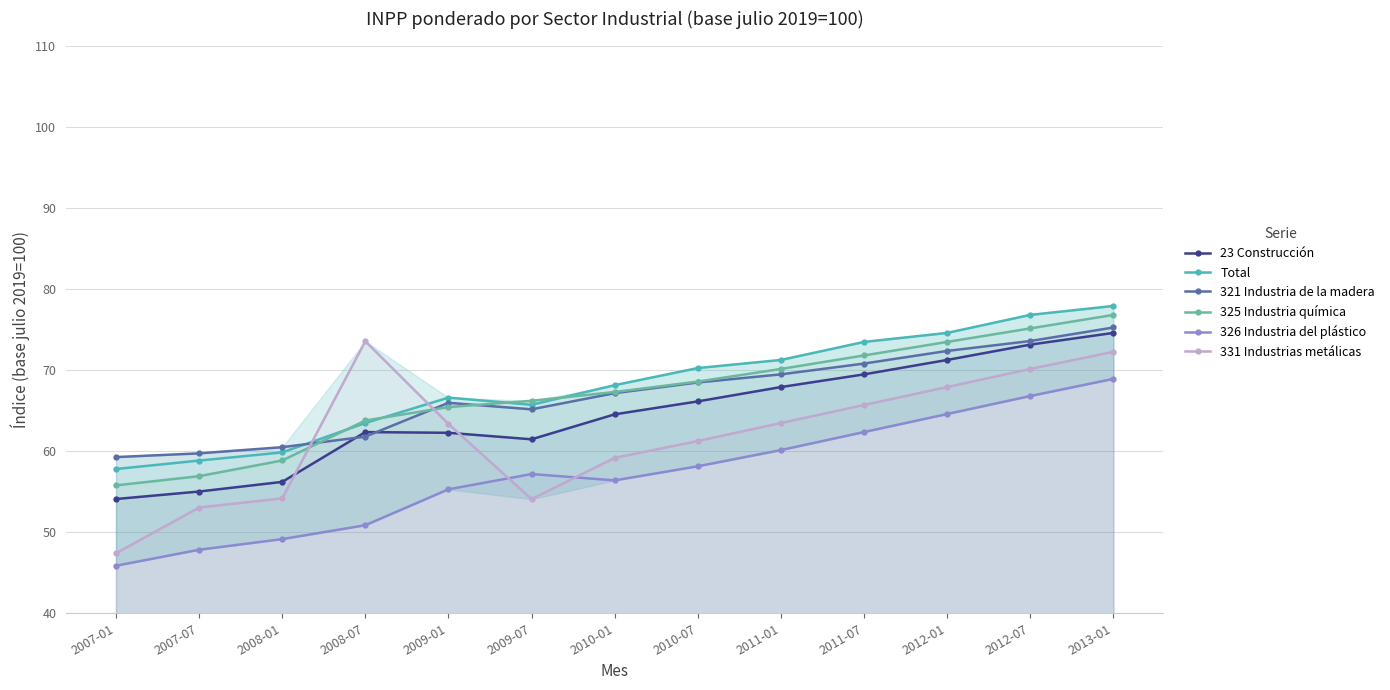

At which label does 326 Industria del plástico reach its minimum?

2007-01